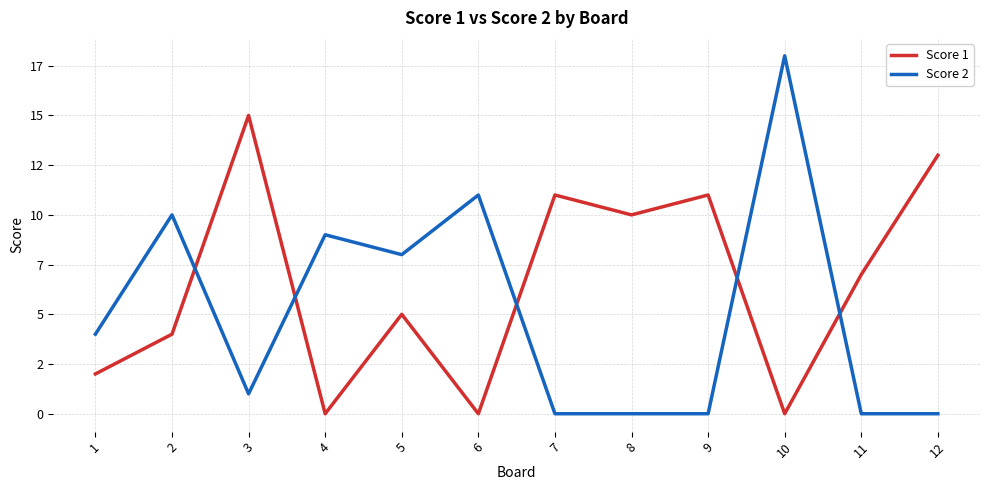

What are all the series names shown in the legend?

Score 1, Score 2